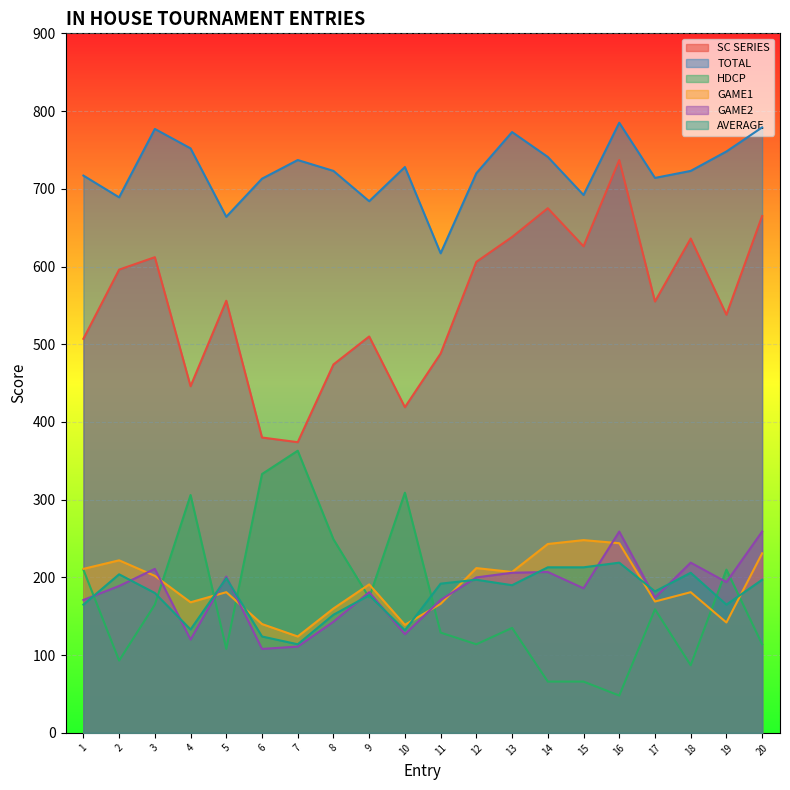

Reading left to right, extract all data points from this chart.

SC SERIES: 1=507	2=596	3=612	4=446	5=556	6=380	7=374	8=474	9=510	10=419	11=488	12=606	13=638	14=675	15=626	16=737	17=555	18=636	19=538	20=665
TOTAL: 1=717	2=689	3=777	4=752	5=664	6=713	7=737	8=723	9=684	10=728	11=617	12=720	13=773	14=741	15=692	16=785	17=714	18=723	19=748	20=779
HDCP: 1=210	2=93	3=165	4=306	5=108	6=333	7=363	8=249	9=174	10=309	11=129	12=114	13=135	14=66	15=66	16=48	17=159	18=87	19=210	20=114
GAME1: 1=211	2=222	3=202	4=168	5=181	6=140	7=124	8=160	9=191	10=139	11=166	12=212	13=207	14=243	15=248	16=244	17=169	18=181	19=142	20=231
GAME2: 1=171	2=189	3=211	4=120	5=201	6=108	7=111	8=143	9=181	10=127	11=171	12=200	13=206	14=207	15=186	16=259	17=174	18=219	19=194	20=259
AVERAGE: 1=165	2=204	3=180	4=133	5=199	6=124	7=114	8=152	9=177	10=132	11=192	12=197	13=190	14=213	15=213	16=219	17=182	18=206	19=165	20=197